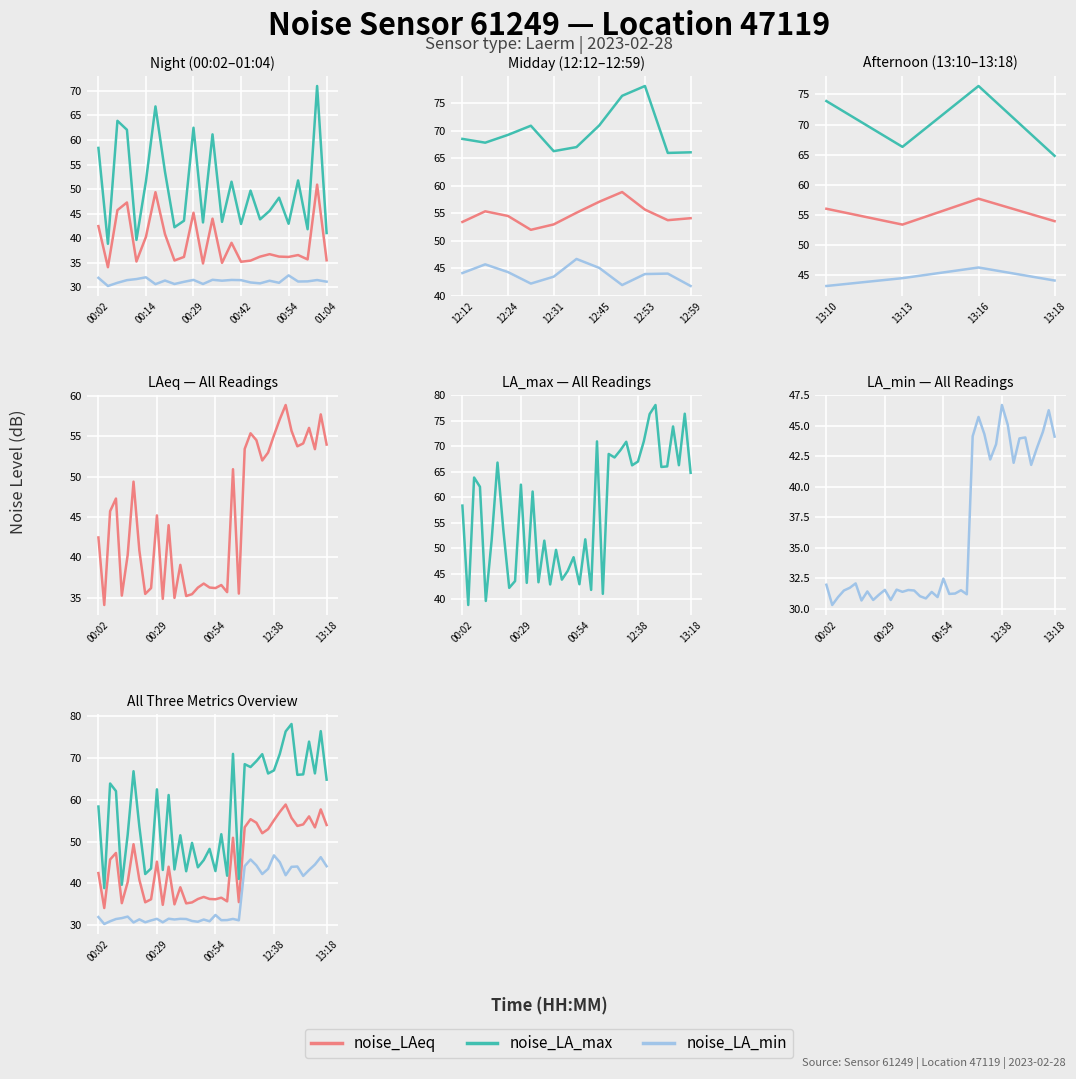

What position from the right is 29?

11